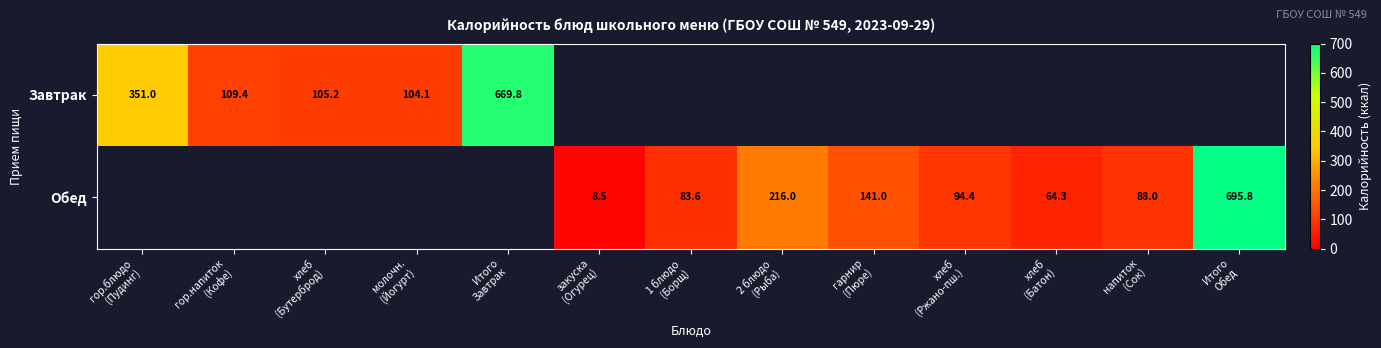

Rank the series at молочн. (Йогурт) from highest to lowest value.

Завтрак, Обед